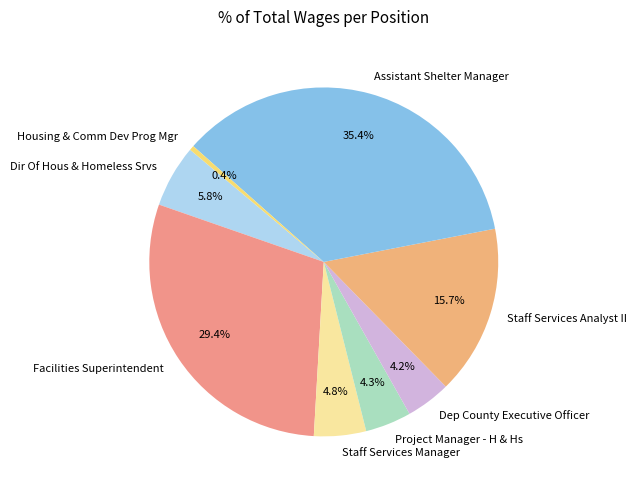

To the nearest percent, what portion does Staff Services Analyst II represent?

16%